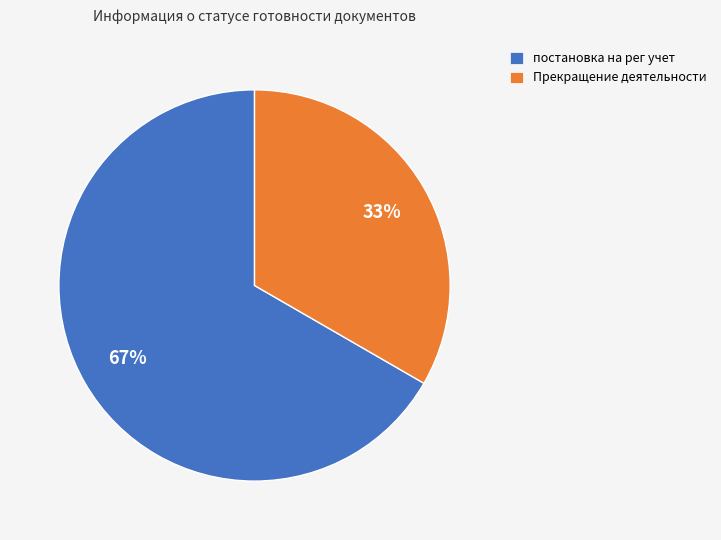

Does постановка на рег учет represent more than half of the total?

Yes